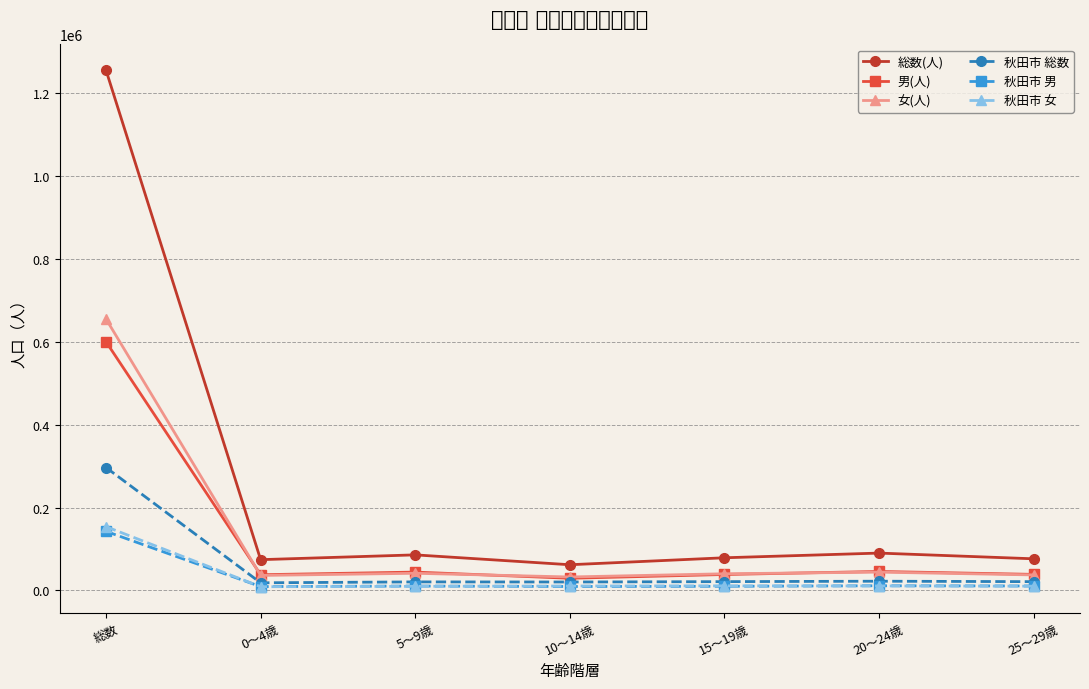

At which category does 総数(人) reach its first local valley?

0～4歳